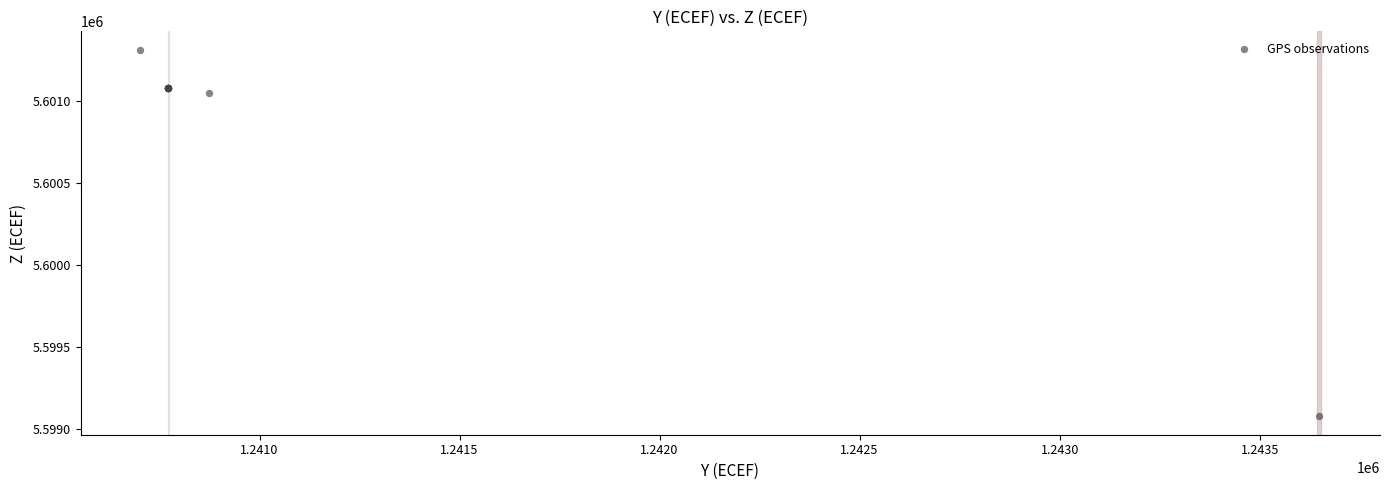

What Y value in the scatter plot is closest to 5600195?

5601053.1